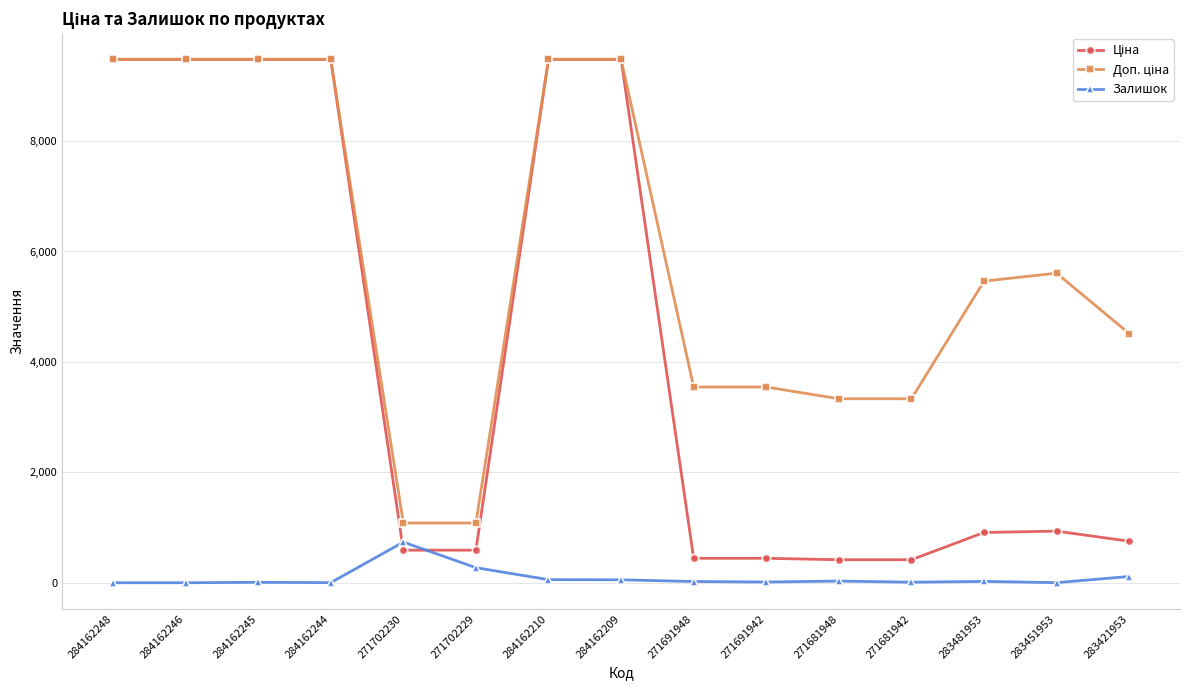

What is the spread (max minus min) of values at 283451953?

5605.2